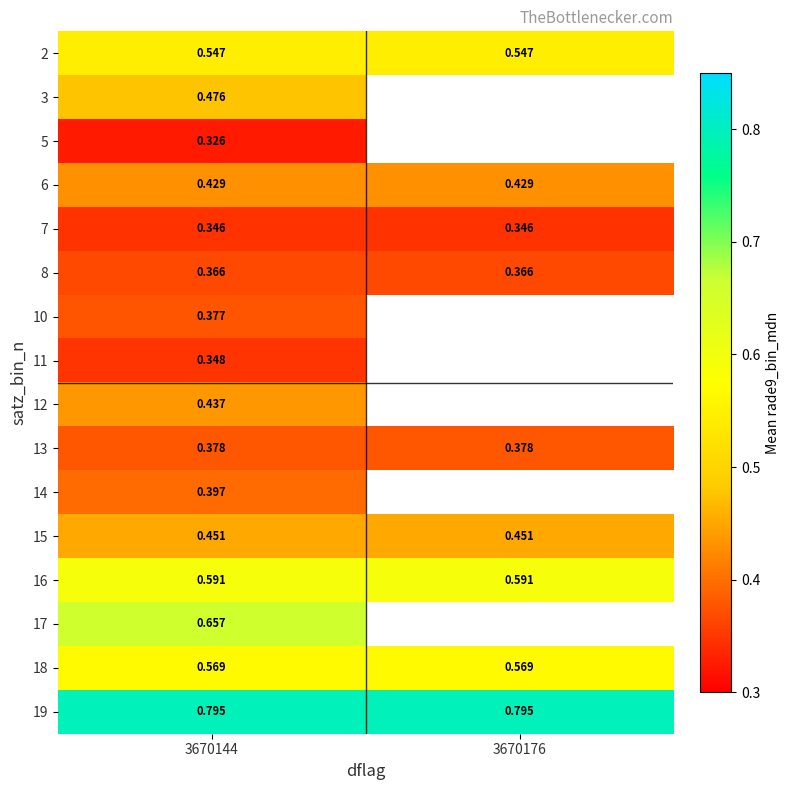

Is the value of 2 at 3670144 greater than the value of 6 at 3670144?

Yes